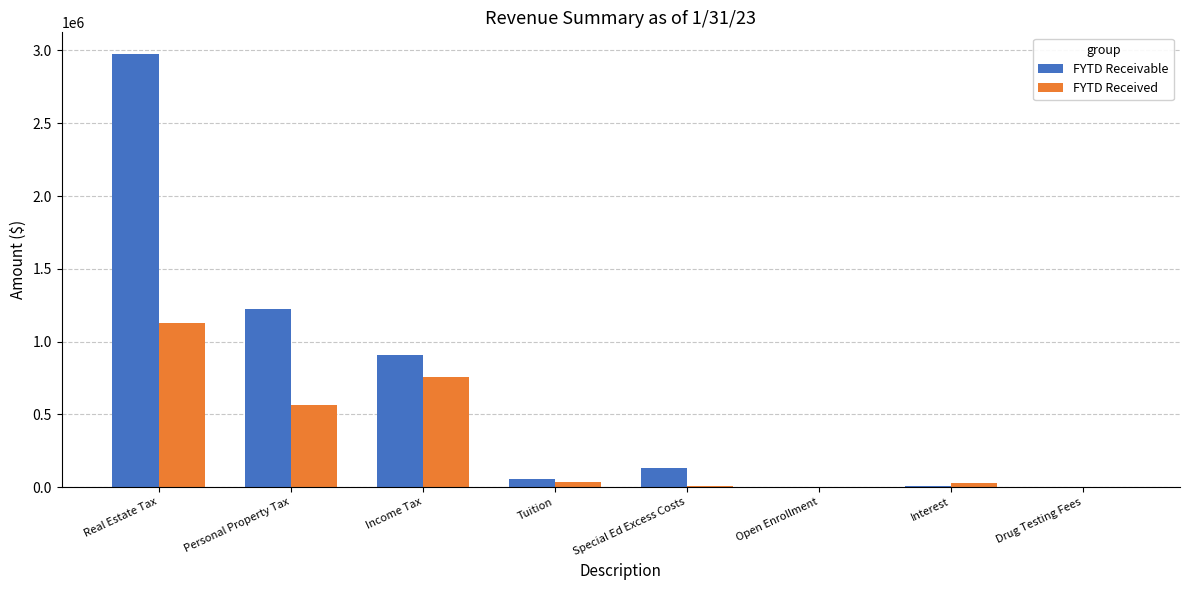

What is the spread (max minus min) of values at Special Ed Excess Costs?

123357.1